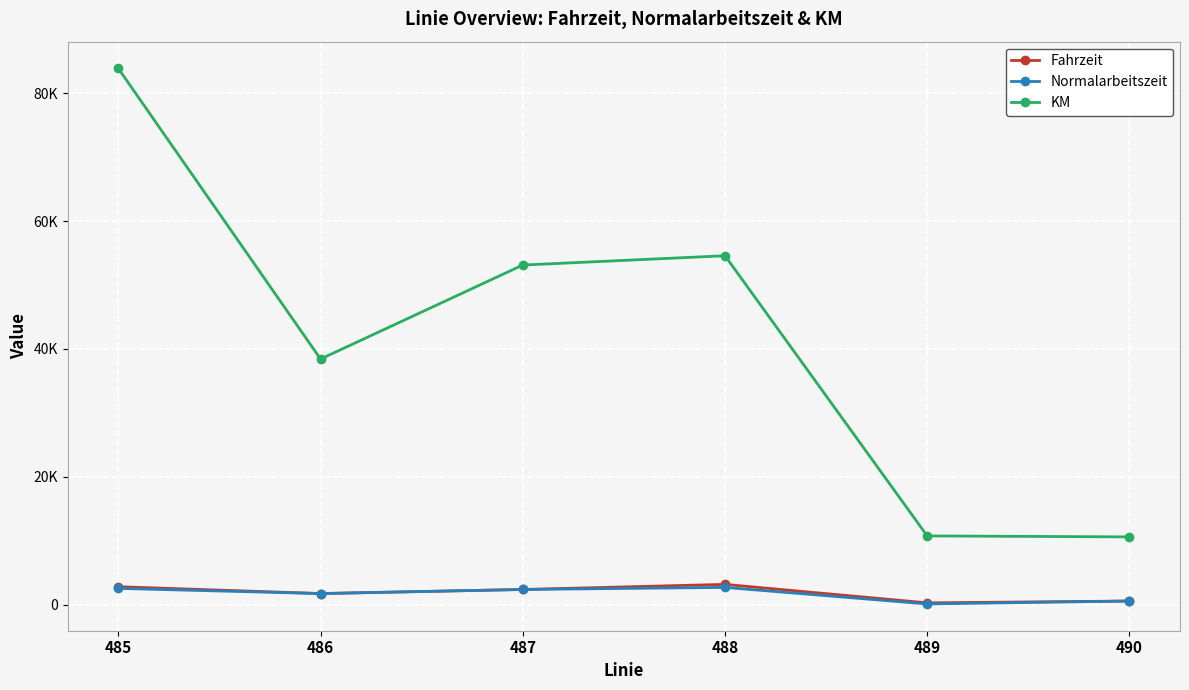

Is this an area chart (filled region under the line)?

No